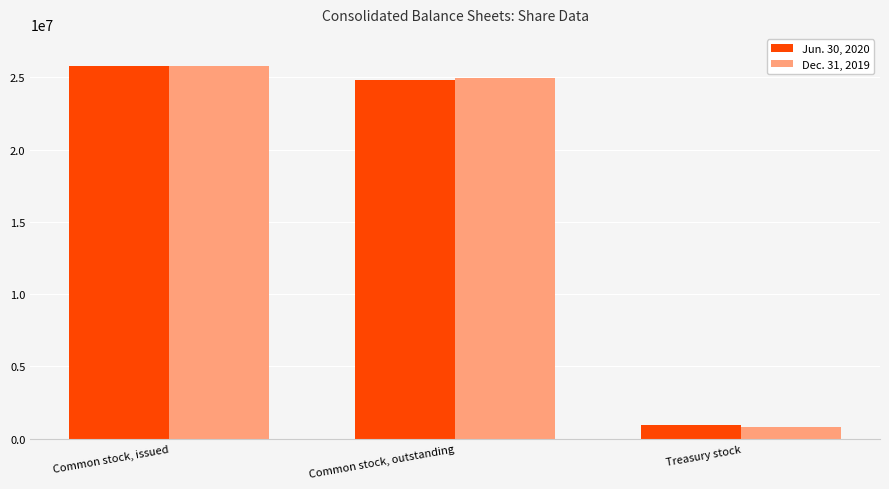

At how many categories does at least one series exceed 11160597?

2